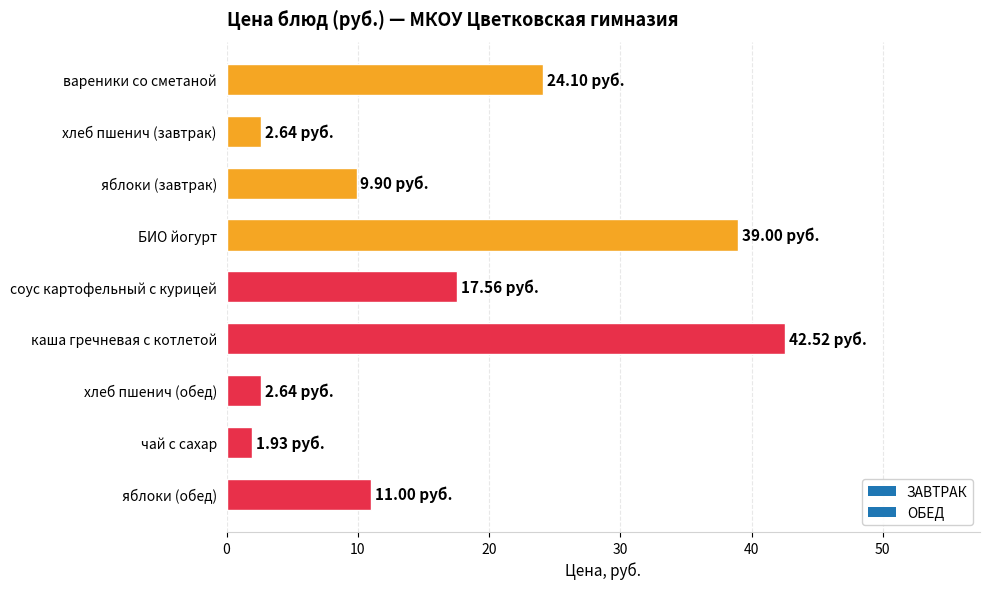

Approximately how many times larger is the value at БИО йогурт compared to чай с сахар?

20.2